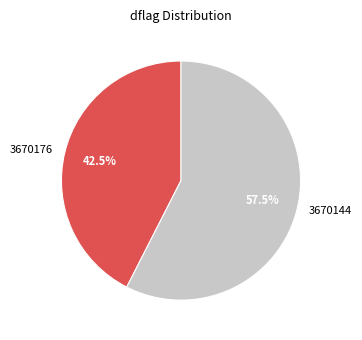

Which slice is the smallest?

3670176